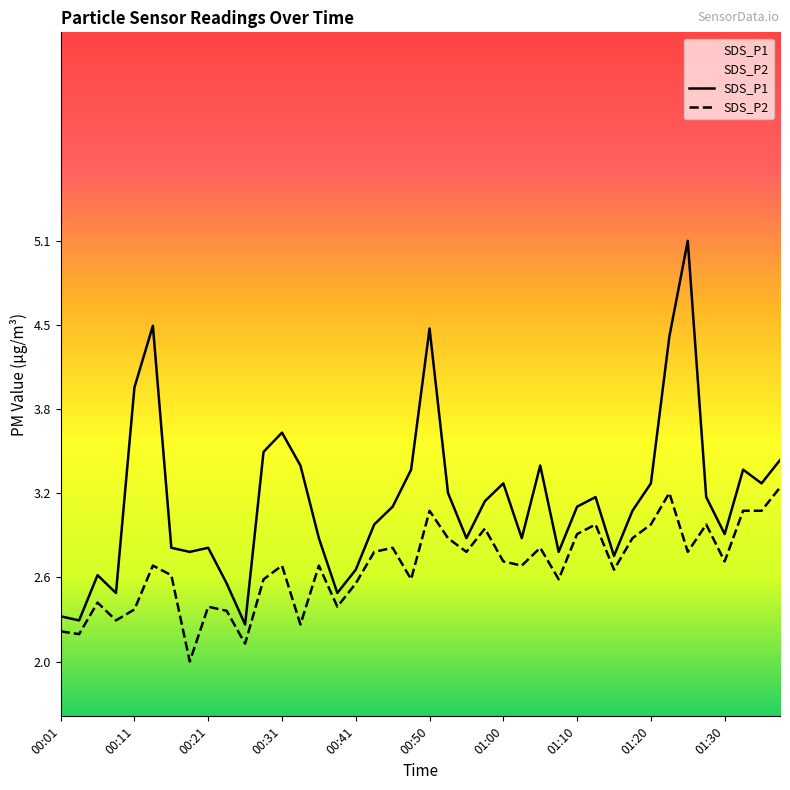

At how many categories does at least one series exceed 3?

22